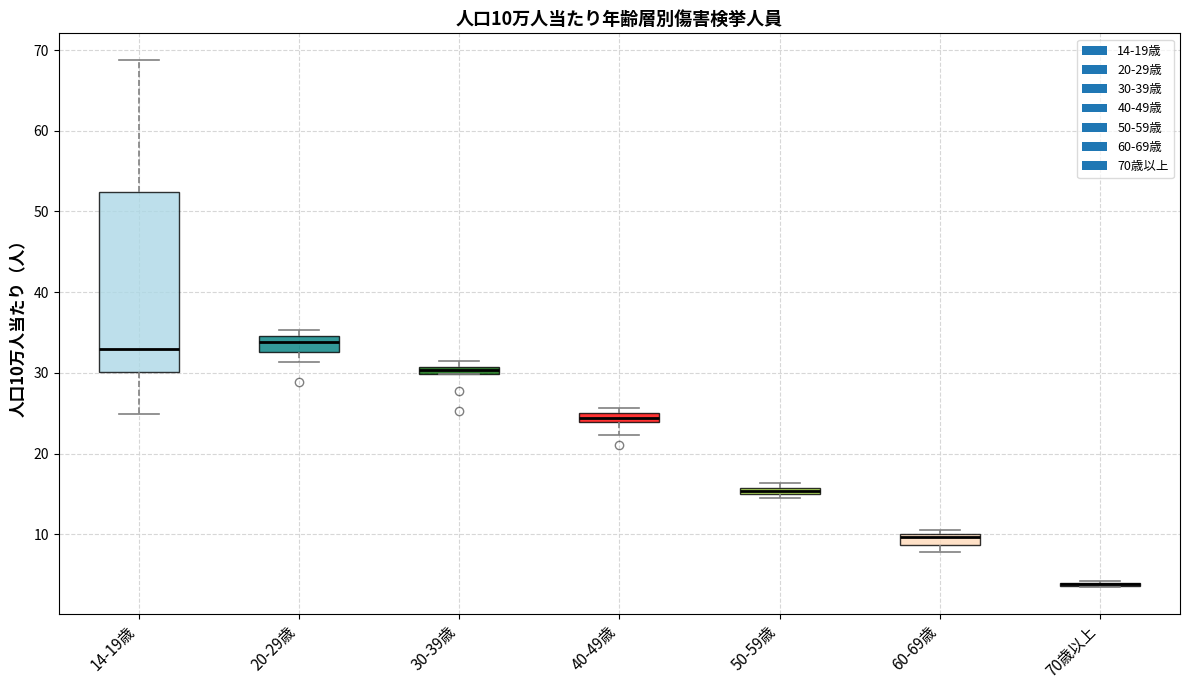

Which box is the tallest, from its lower edge to its upper edge?

14-19歳